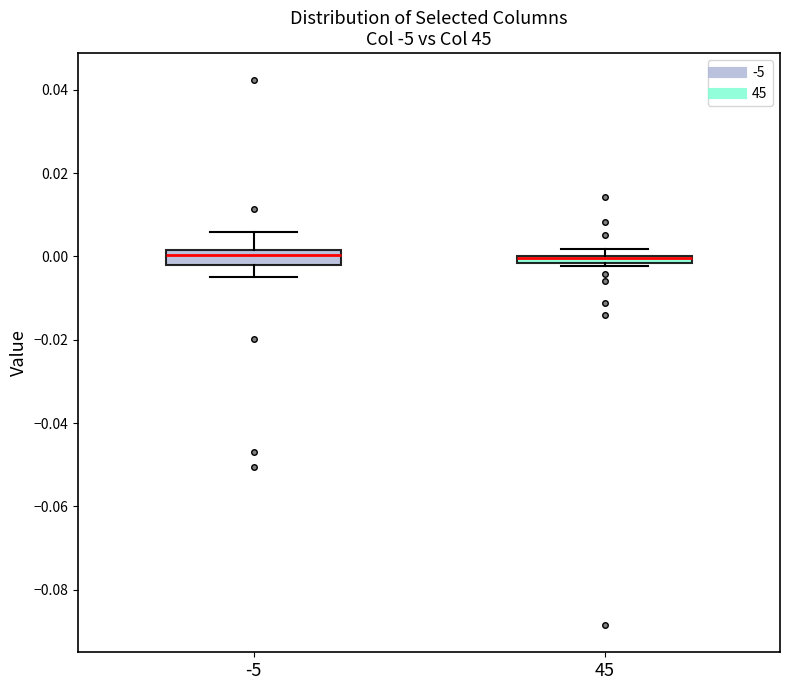

Where does the median line of the box at x = -5 sit on the y-axis? The values are not printed on the chart, so give them approximately, as read against the axis.

0.000